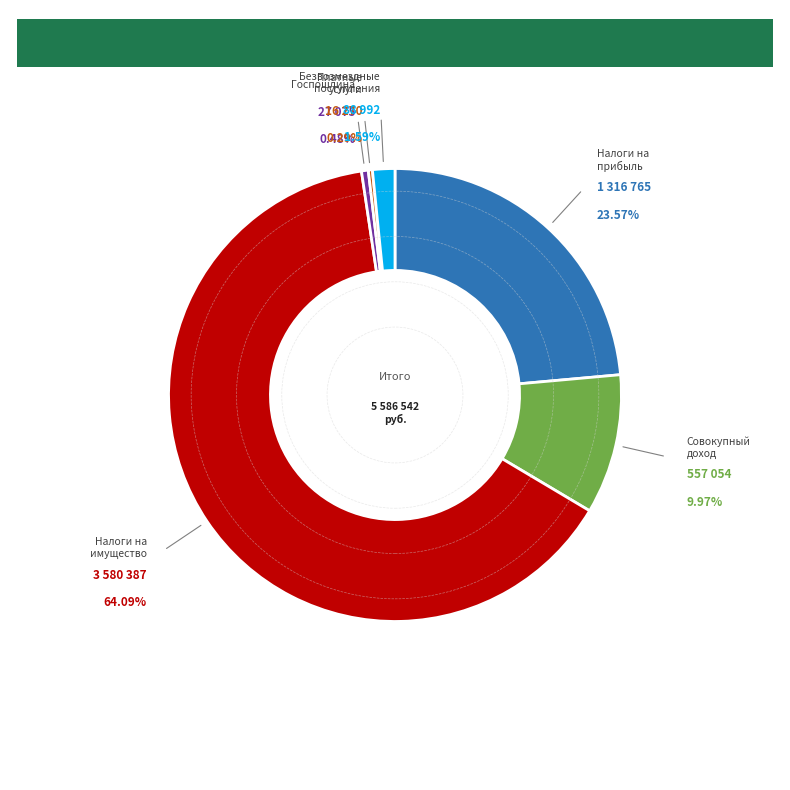

How many segments does this pie chart have?

6